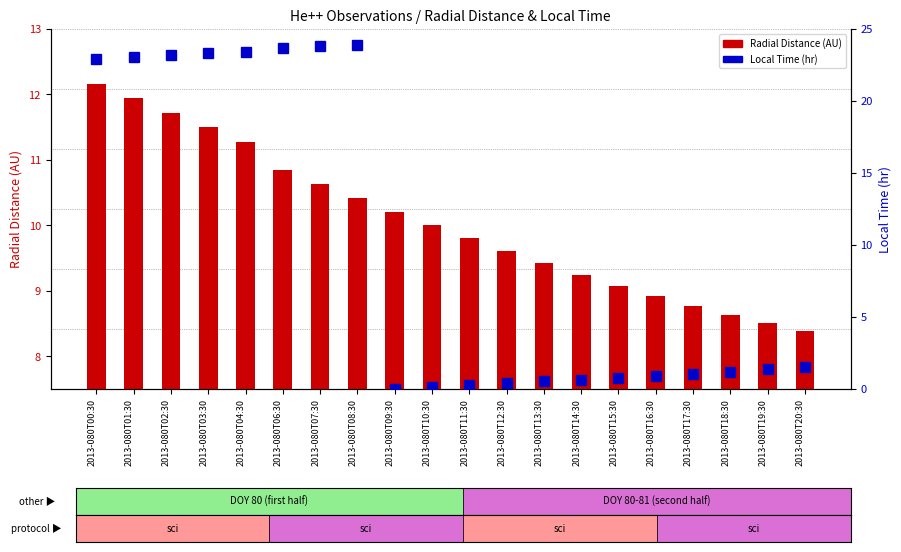

What is the maximum value shown in the chart?

23.9